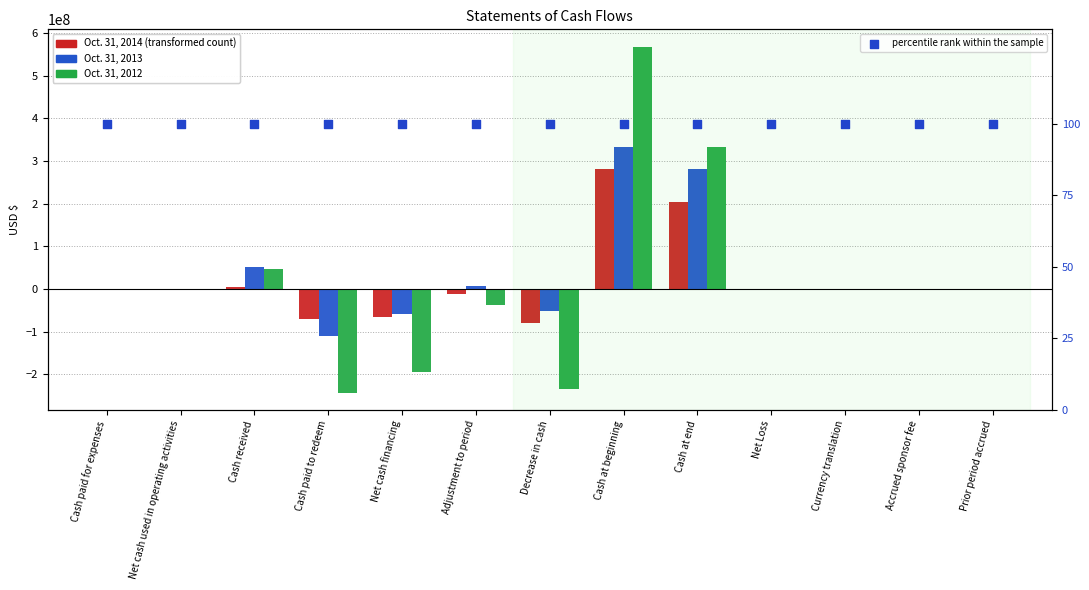

At which category is the sum across all series the highest?

Cash at beginning